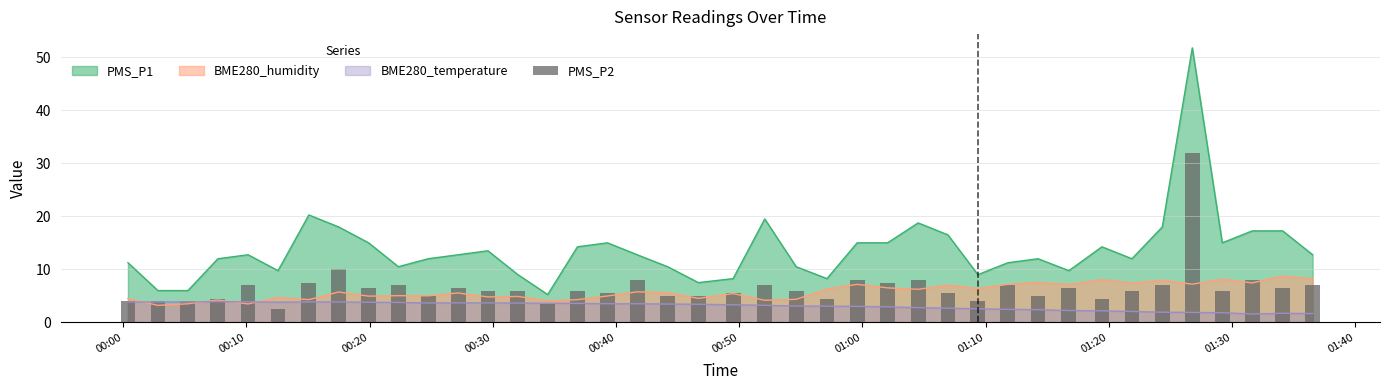

What is the maximum value for BME280_temperature?

3.9